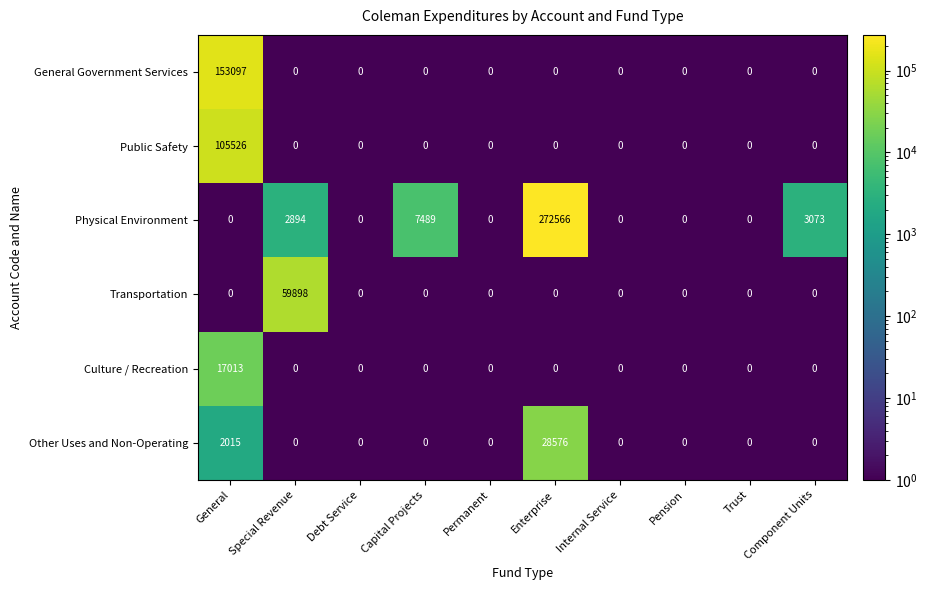

Which series has the widest spread of values?

Physical Environment